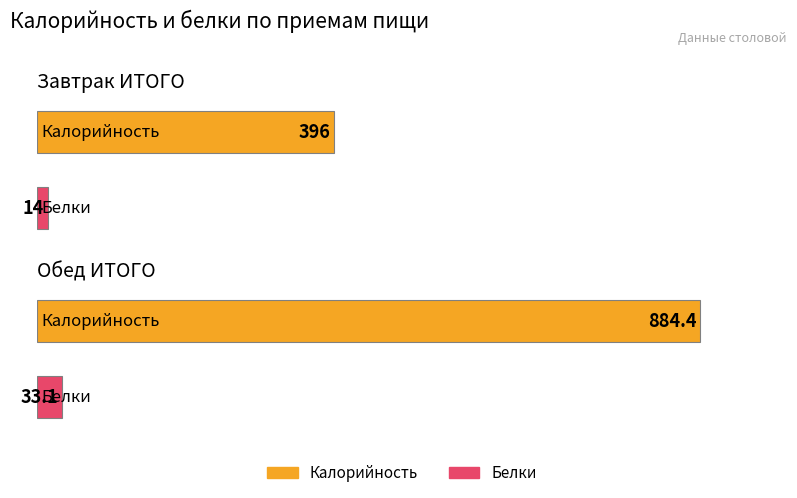

At how many categories does at least one series exceed 457?

1